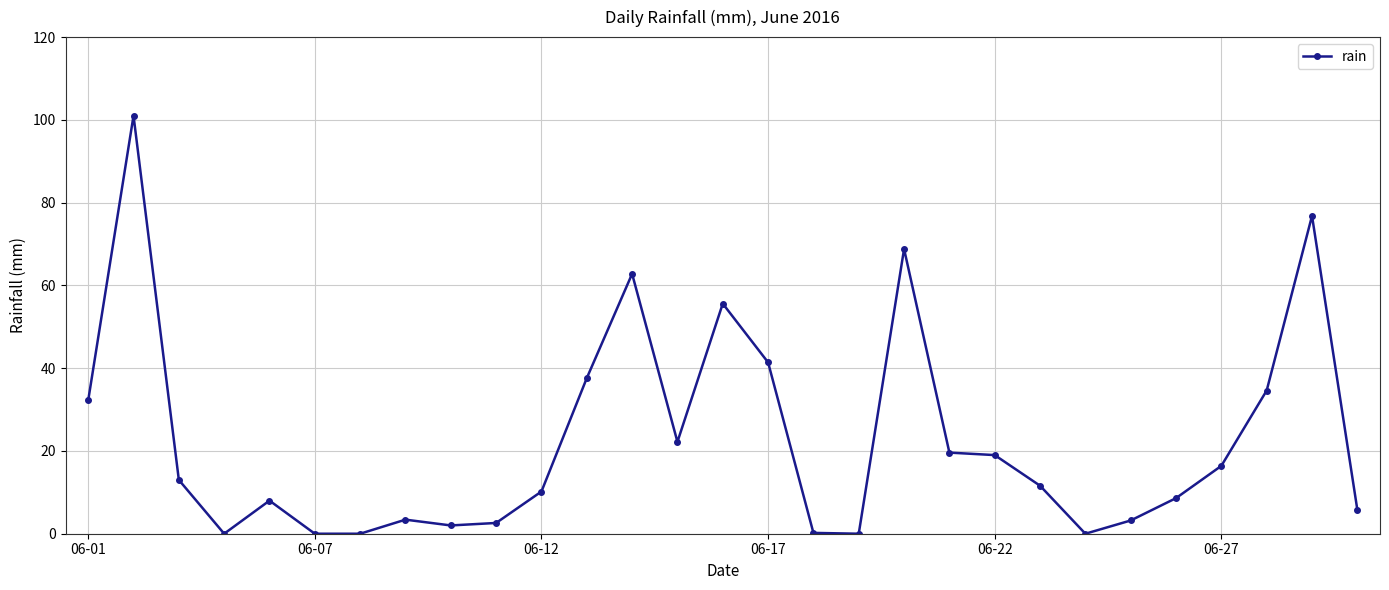

What is the value of the 29th point from the left?

5.8